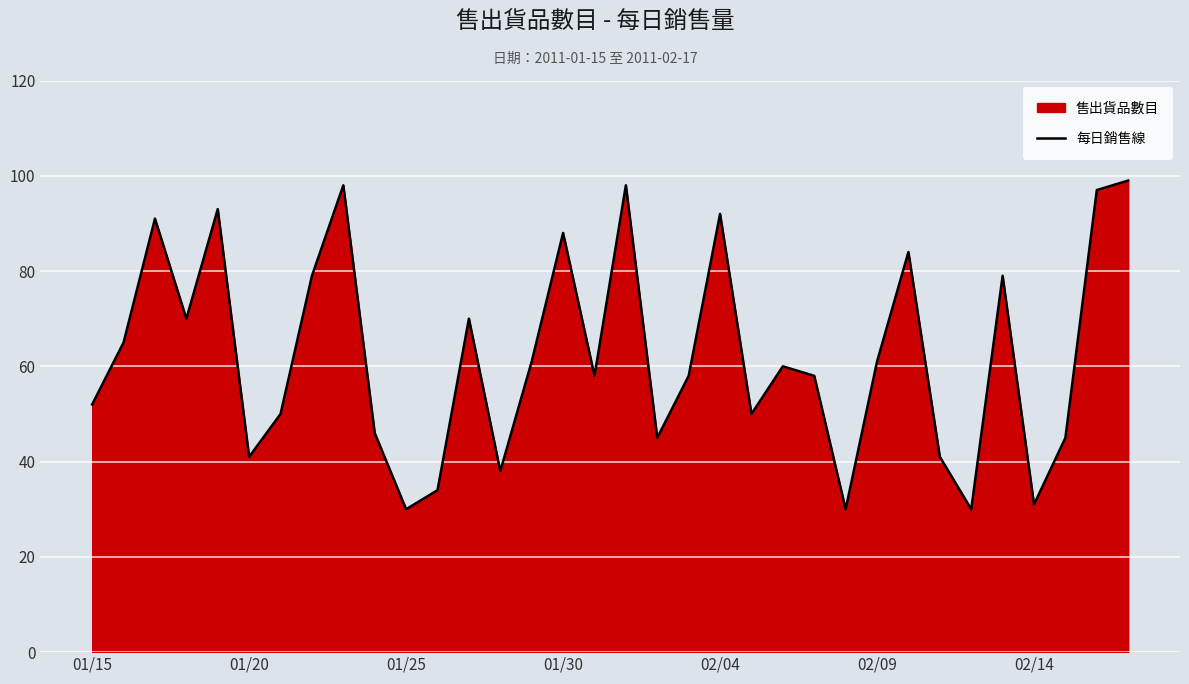

What is the difference between the maximum and second lowest values?

69